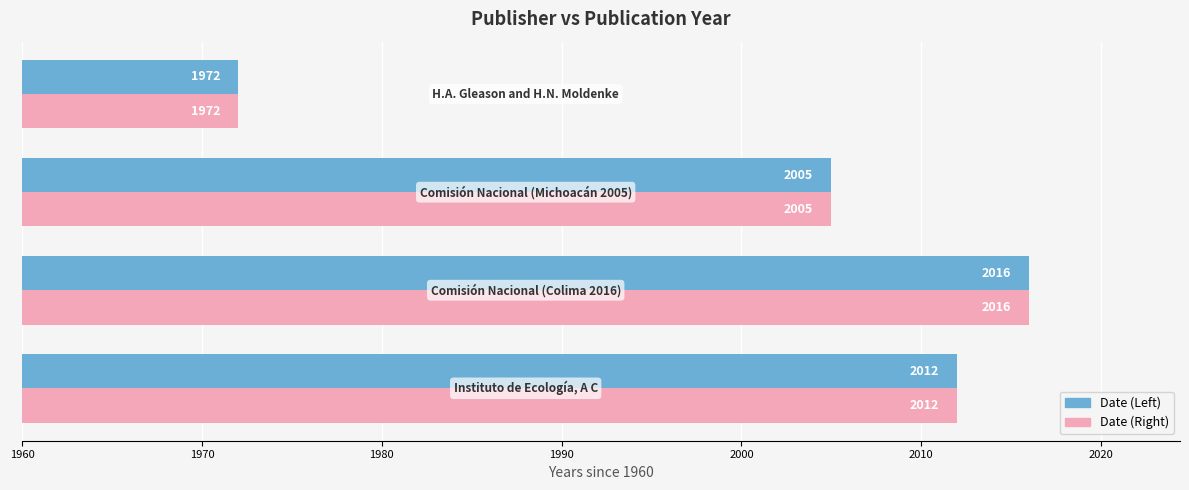

What is the difference between the maximum and minimum values in the Date (Right) series?

44